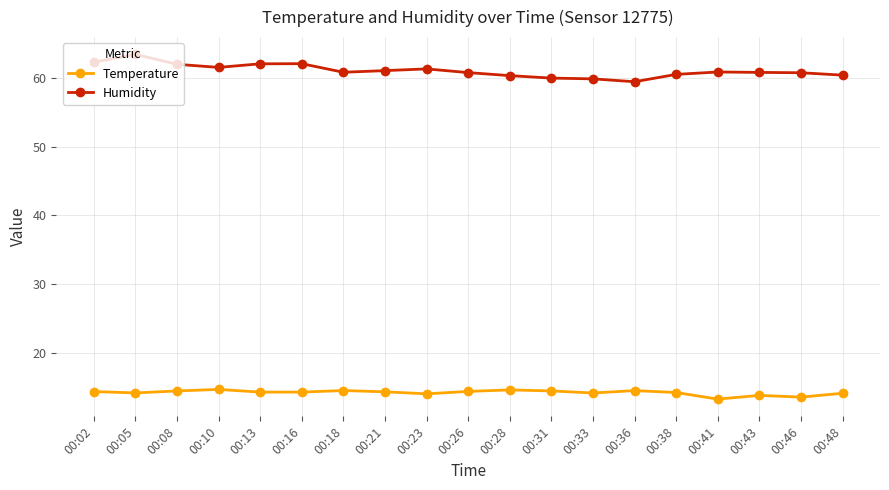

True or false: Temperature and Humidity cross at least once.

False